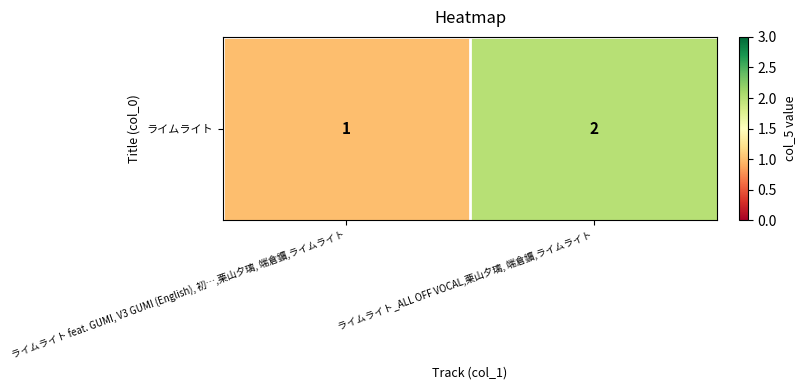

List the labels in order of value, largest first.

ライムライト_ALL OFF VOCAL,栗山夕璃, 端倉鑛,ライムライト, ライムライト feat. GUMI, V3 GUMI (English), 初…,栗山夕璃, 端倉鑛,ライムライト